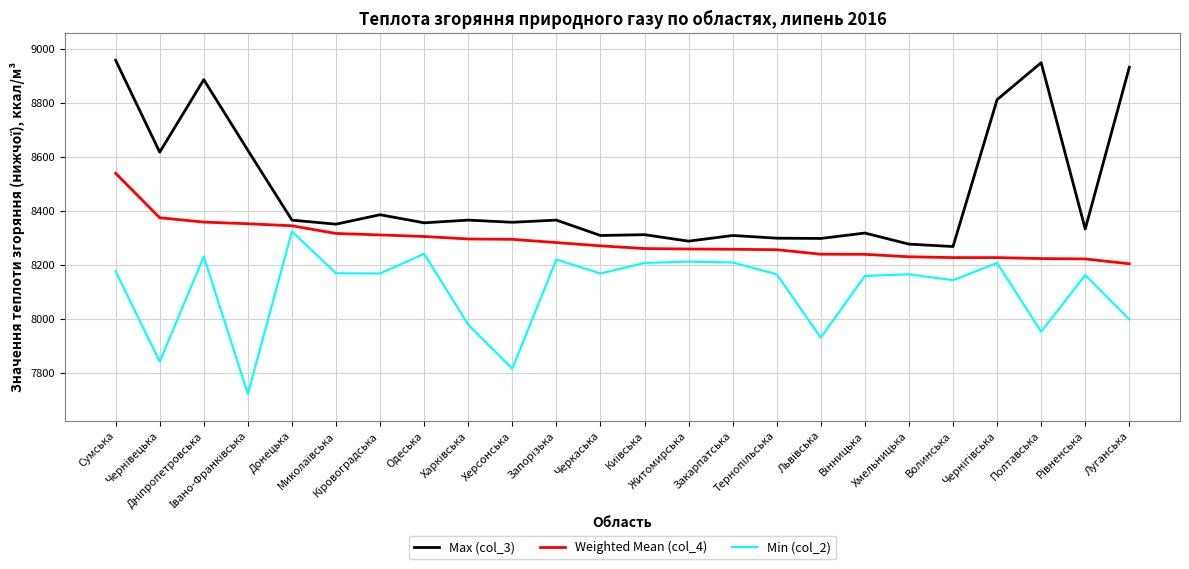

How many values in the Min (col_2) series are below 8168?

12